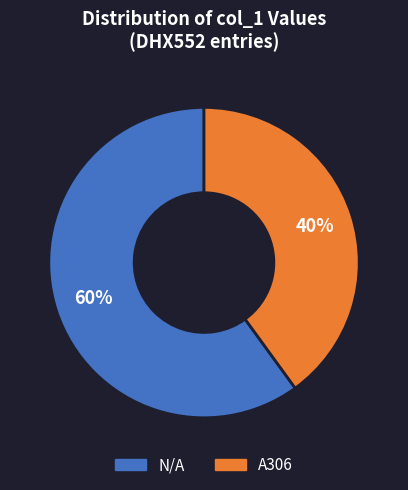

Does any single category account for the majority?

Yes